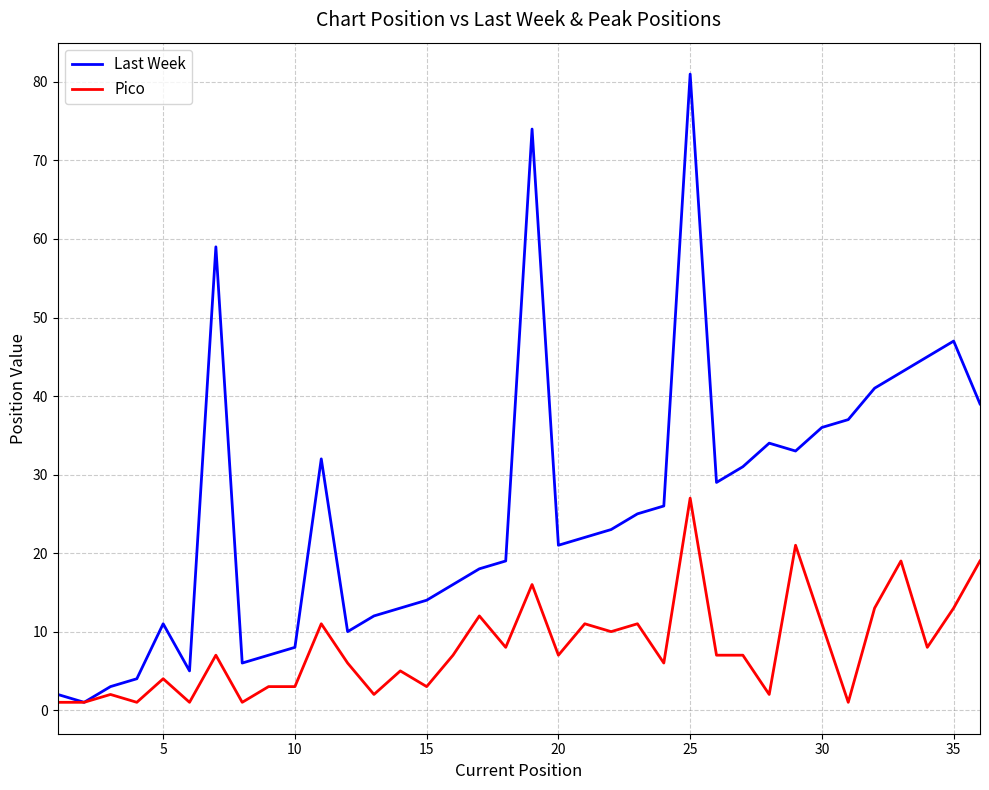

How many series are shown in this chart?

2